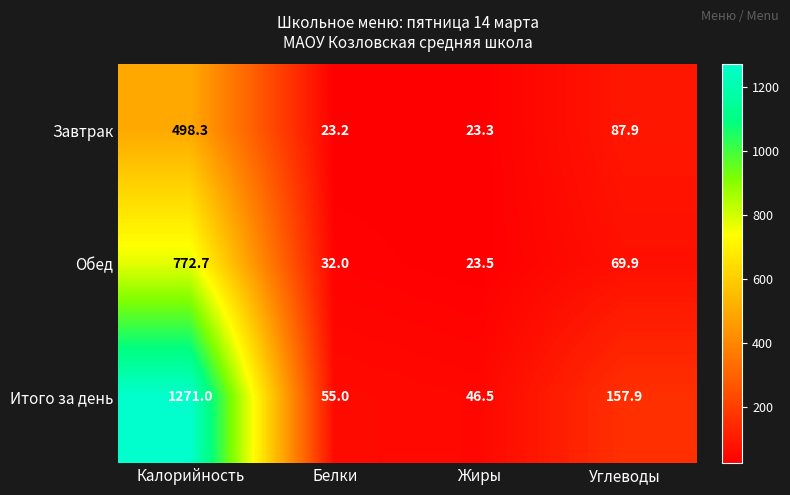

Which series changed the most between Жиры and Углеводы?

Итого за день